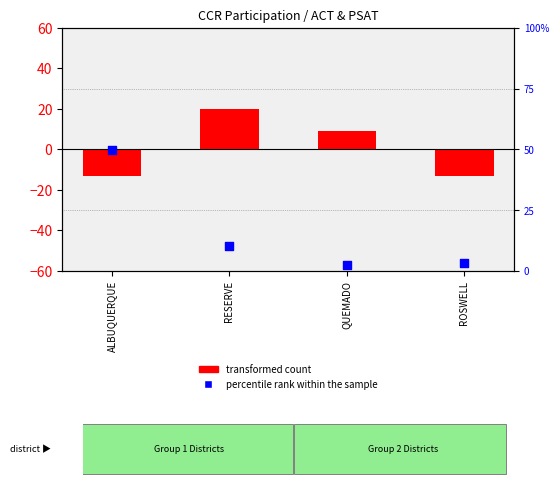

What is the total value across all series at ALBUQUERQUE?

36.5